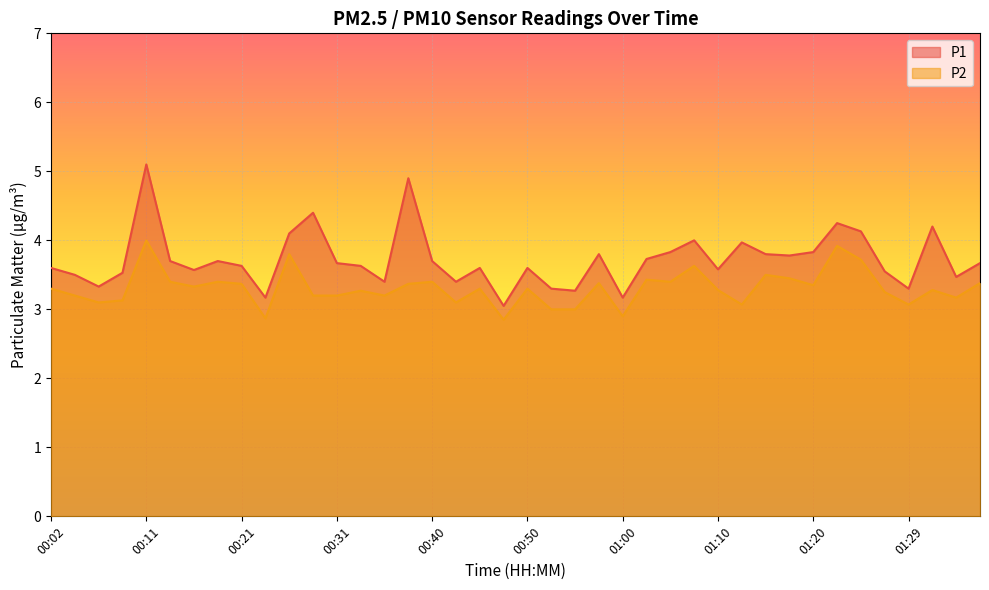

Which category has the highest value in the P1 series?

00:11